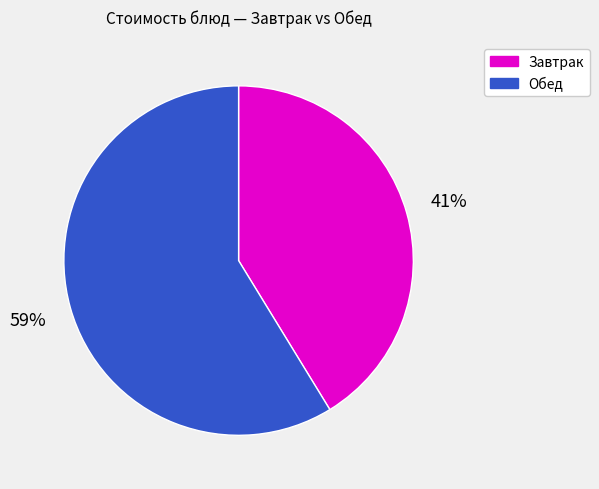

True or false: Обед accounts for 59% of the total.

True